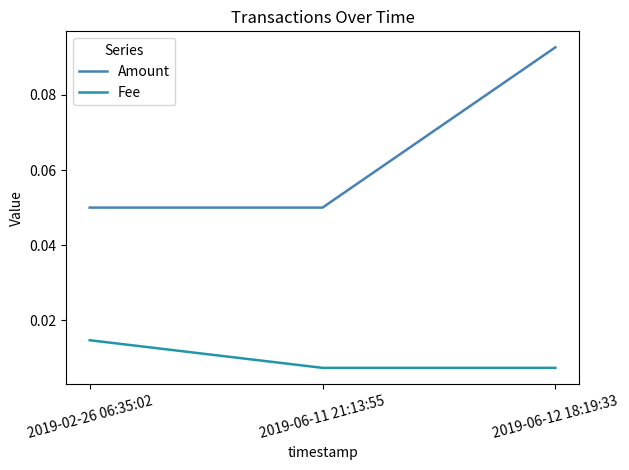

What position from the right is 2019-02-26 06:35:02?

3